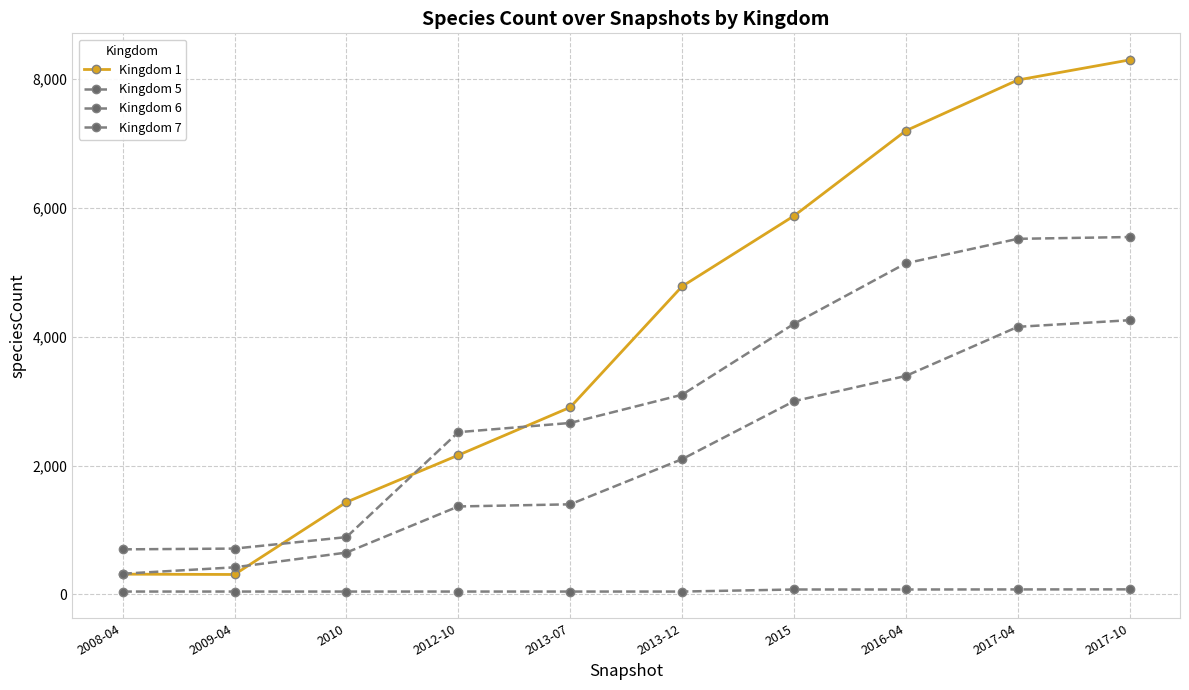

Between 2008-04 and 2012-10, which series saw the biggest shift?

Kingdom 1